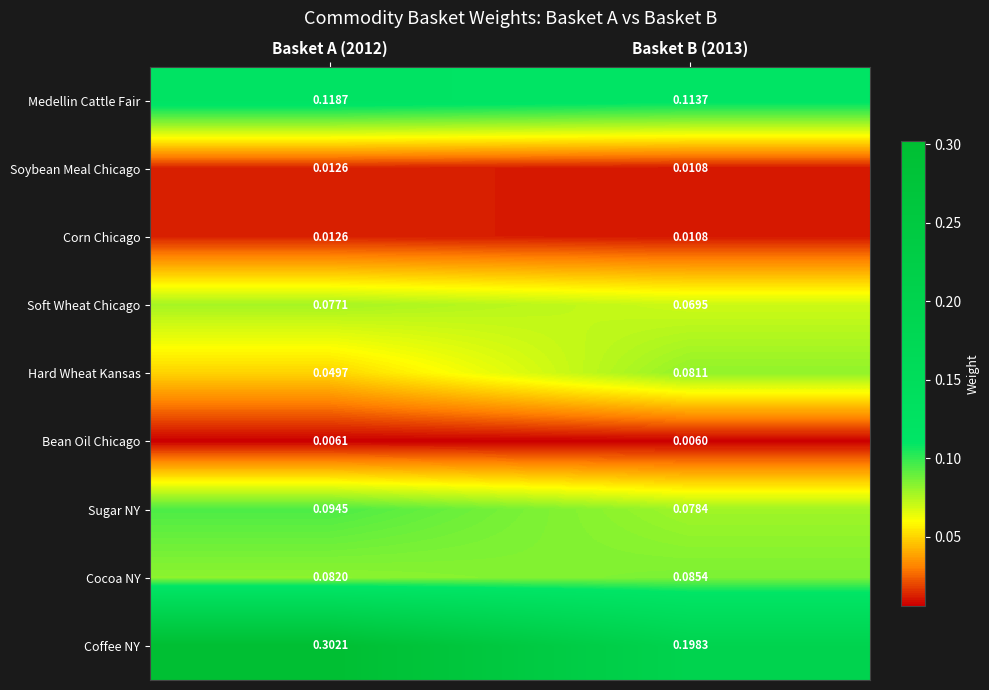

Which series has the widest spread of values?

Coffee NY